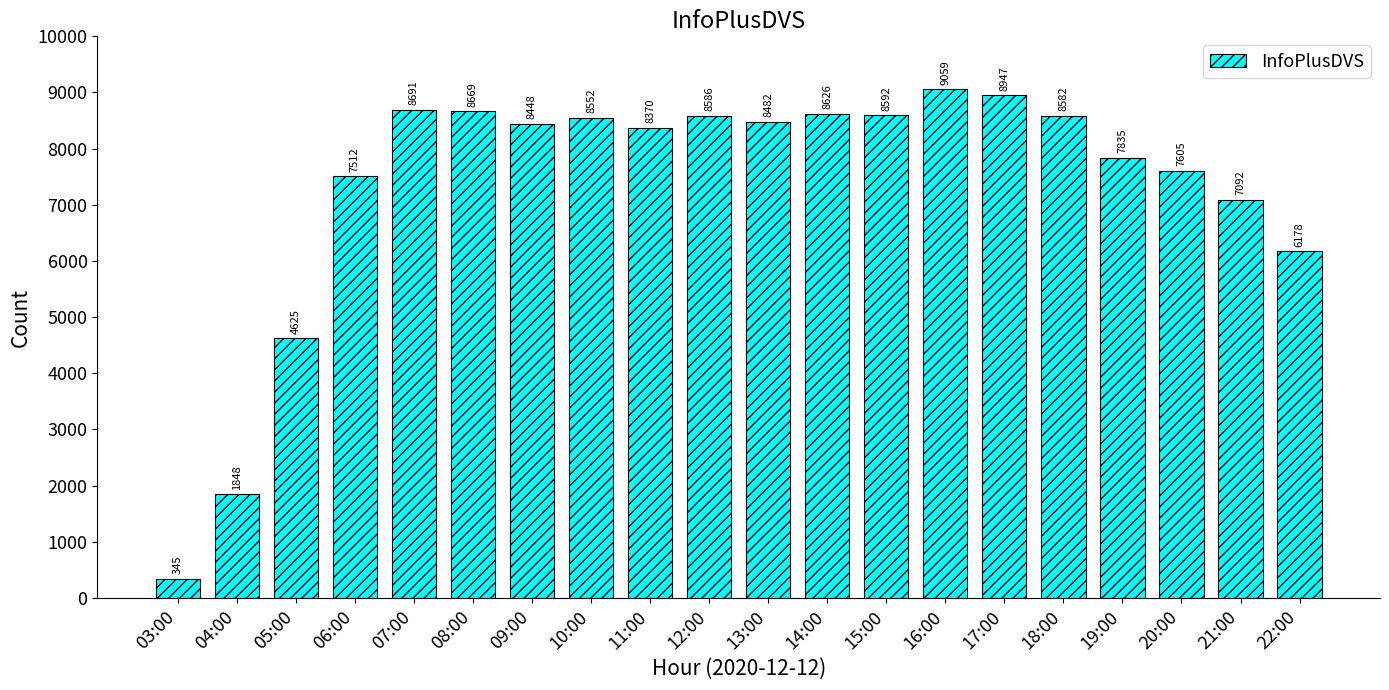

List the labels in order of value, largest first.

16:00, 17:00, 07:00, 08:00, 14:00, 15:00, 12:00, 18:00, 10:00, 13:00, 09:00, 11:00, 19:00, 20:00, 06:00, 21:00, 22:00, 05:00, 04:00, 03:00